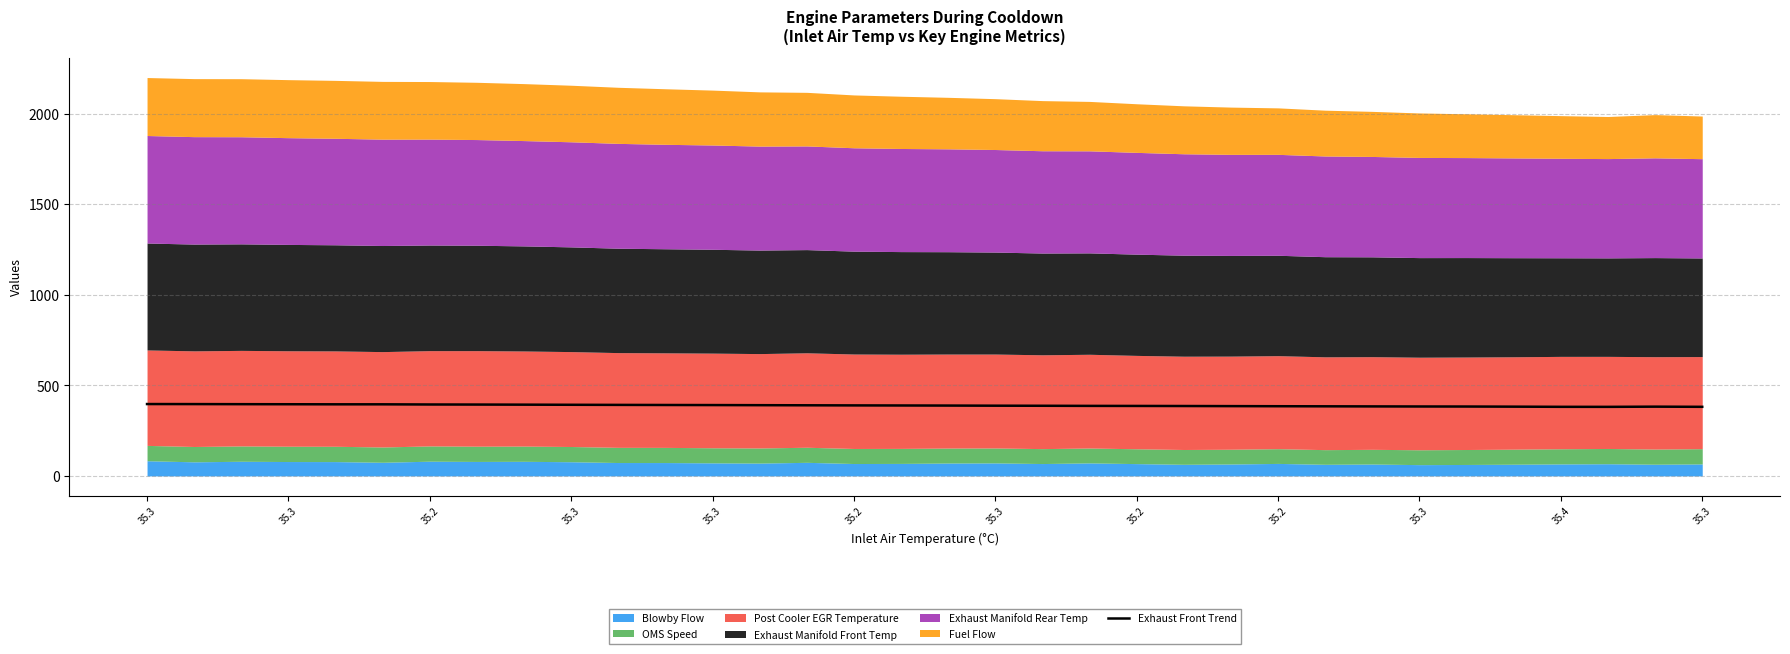

What is the smallest value displayed?

381.2